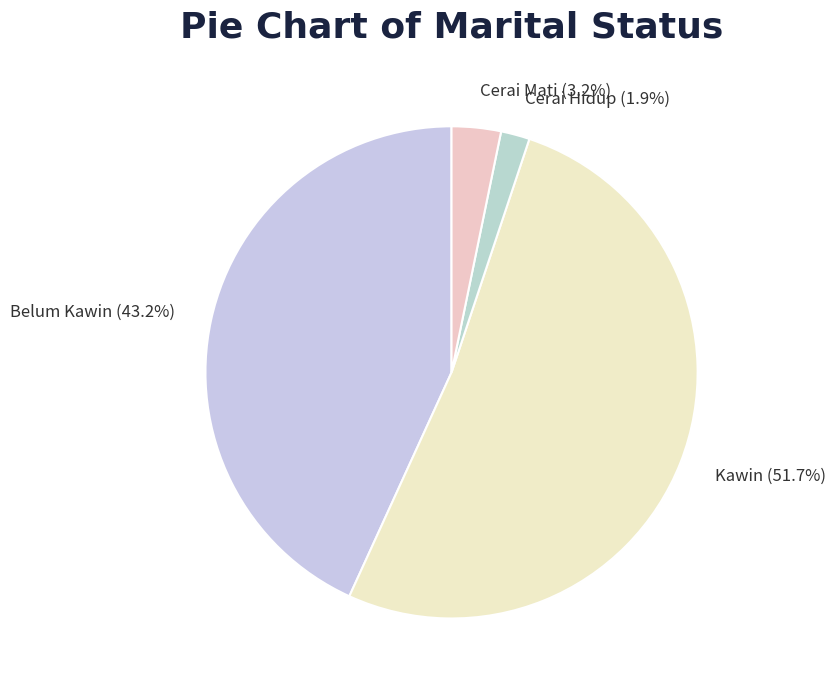

Does Cerai Hidup represent more than half of the total?

No